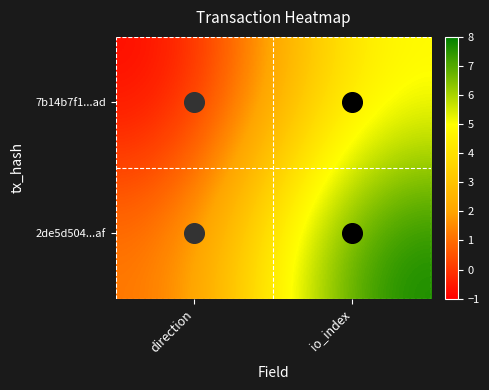

Which label corresponds to the largest value in the chart?

io_index